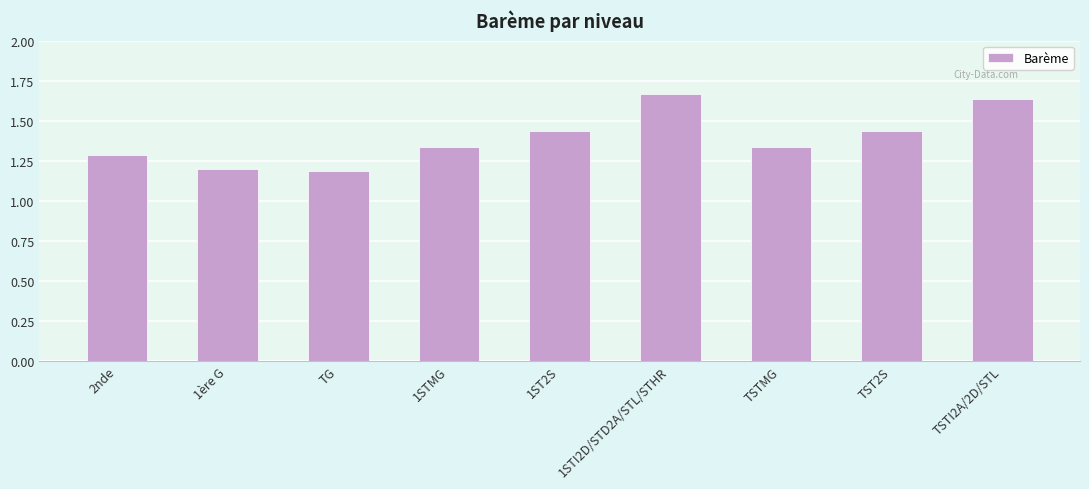

How many values are between 1 and 2?

9